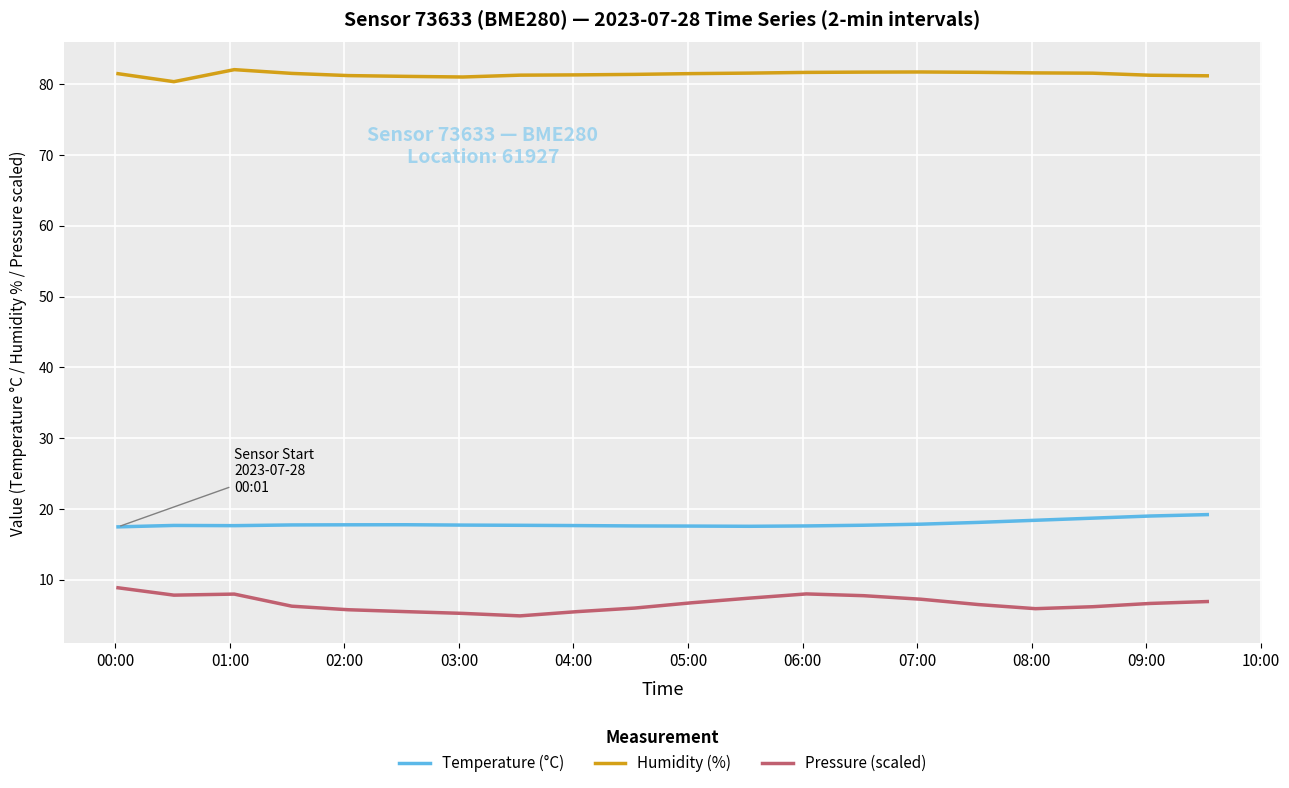

Which series has the largest total across all categories?

Humidity (%)